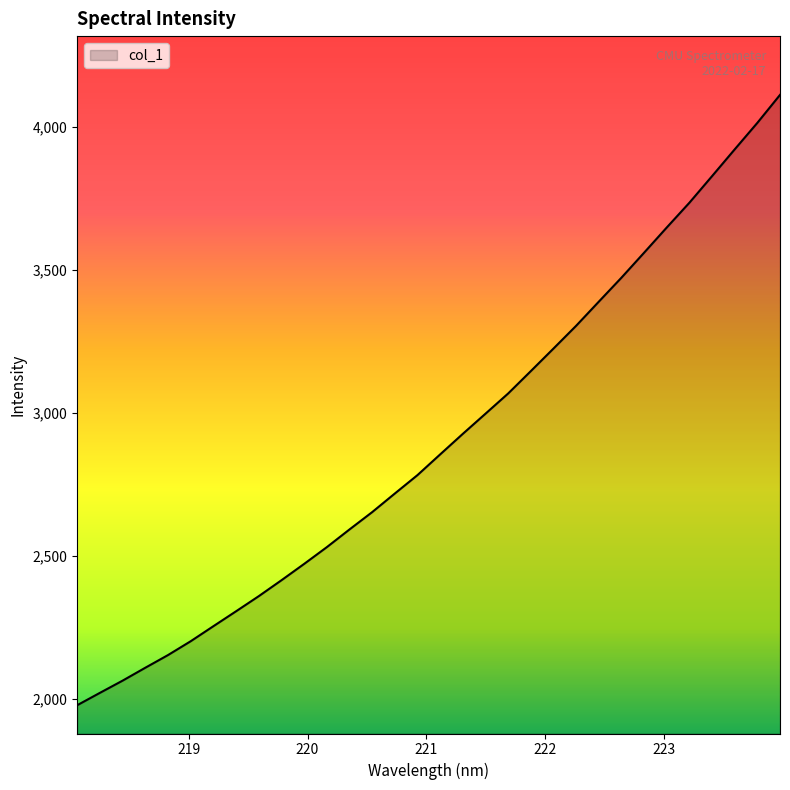

Count the number of values greater than 2853.

16